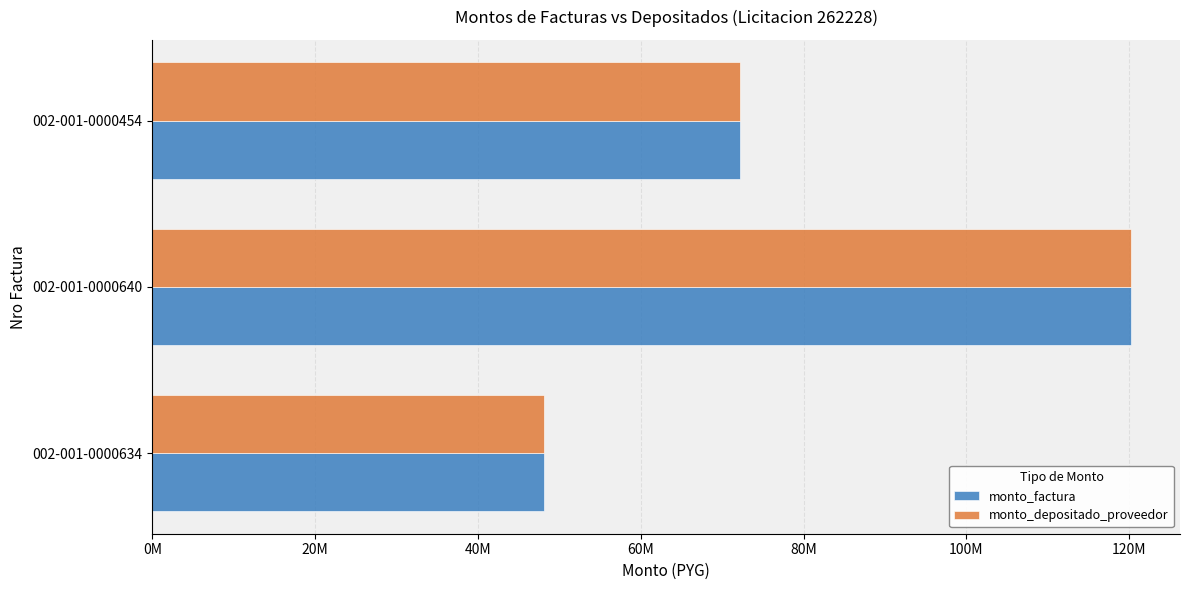

Which series has the largest total across all categories?

monto_factura